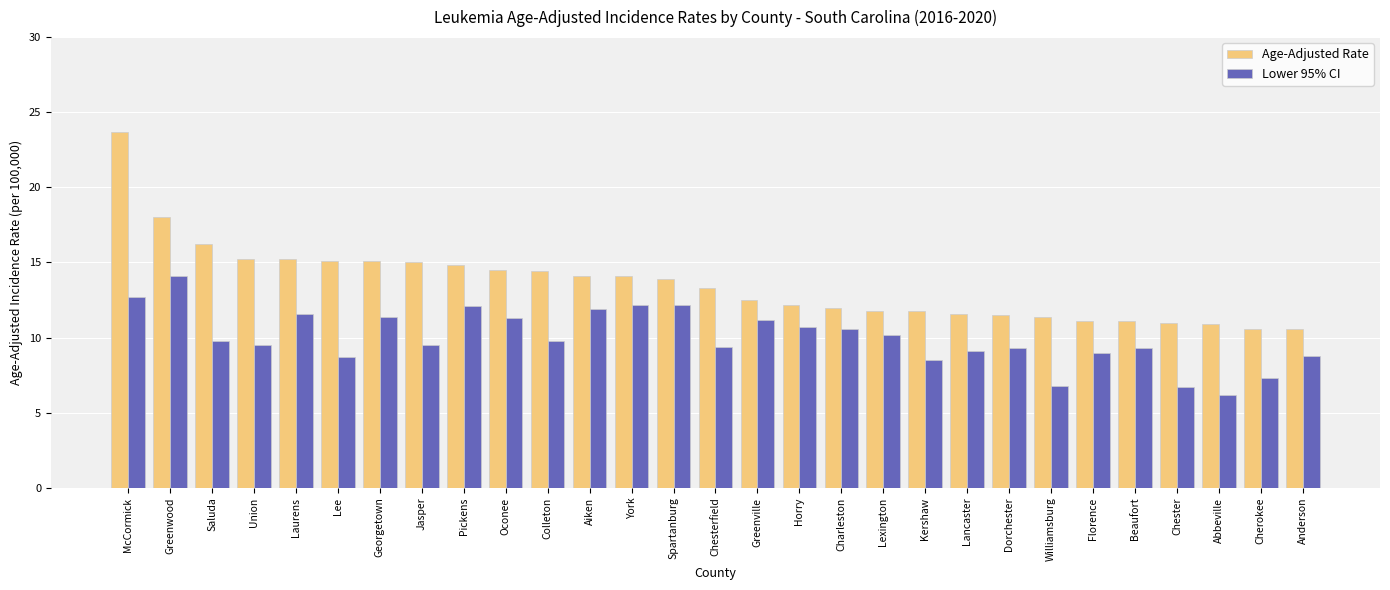

How many bars are there in each group?

2